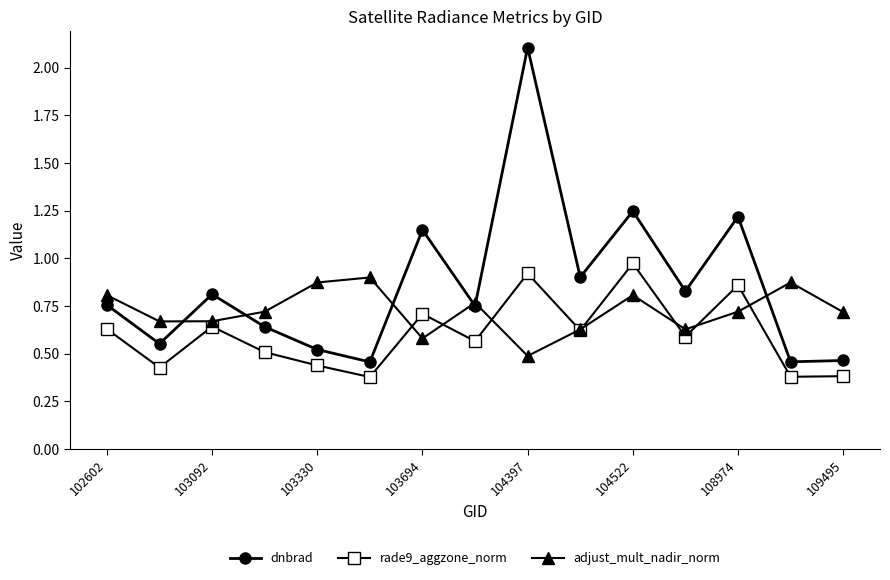

What is the maximum value for dnbrad?

2.1